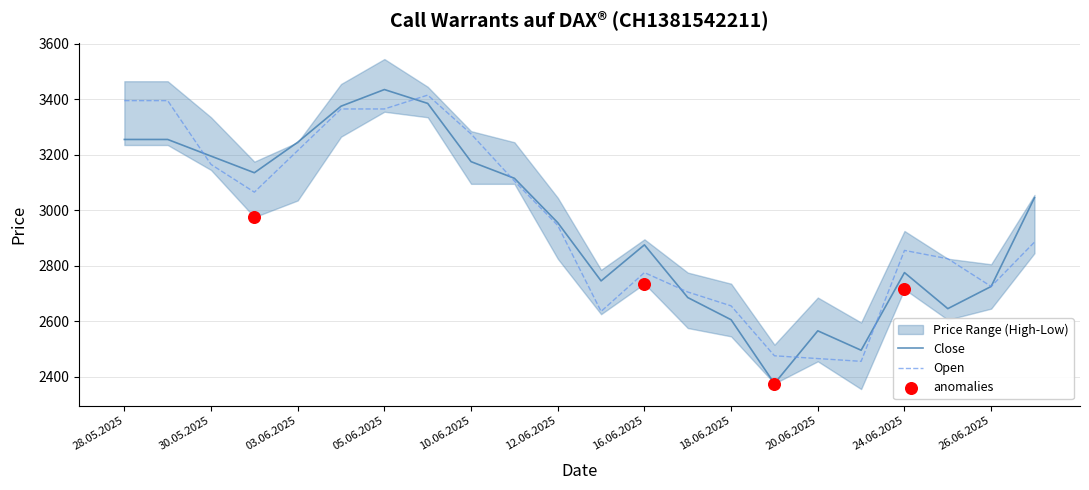

What is the total value across all series at 12.06.2025?

5900